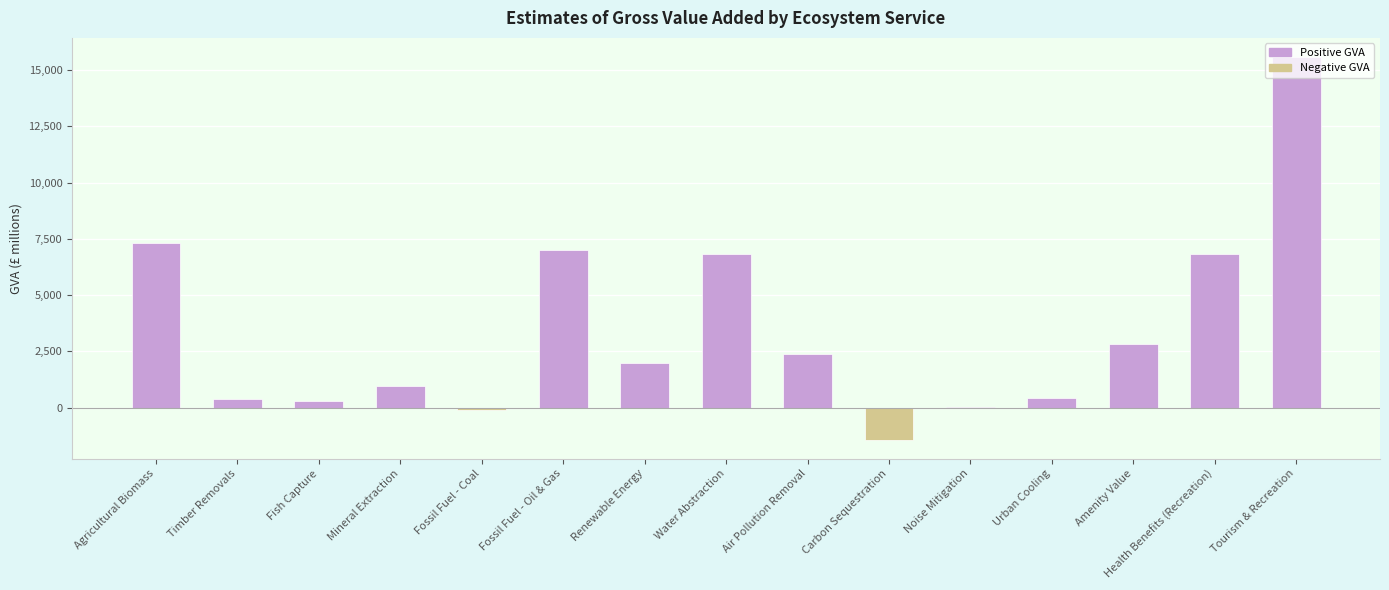

What is the approximate value at Fish Capture?

302.1